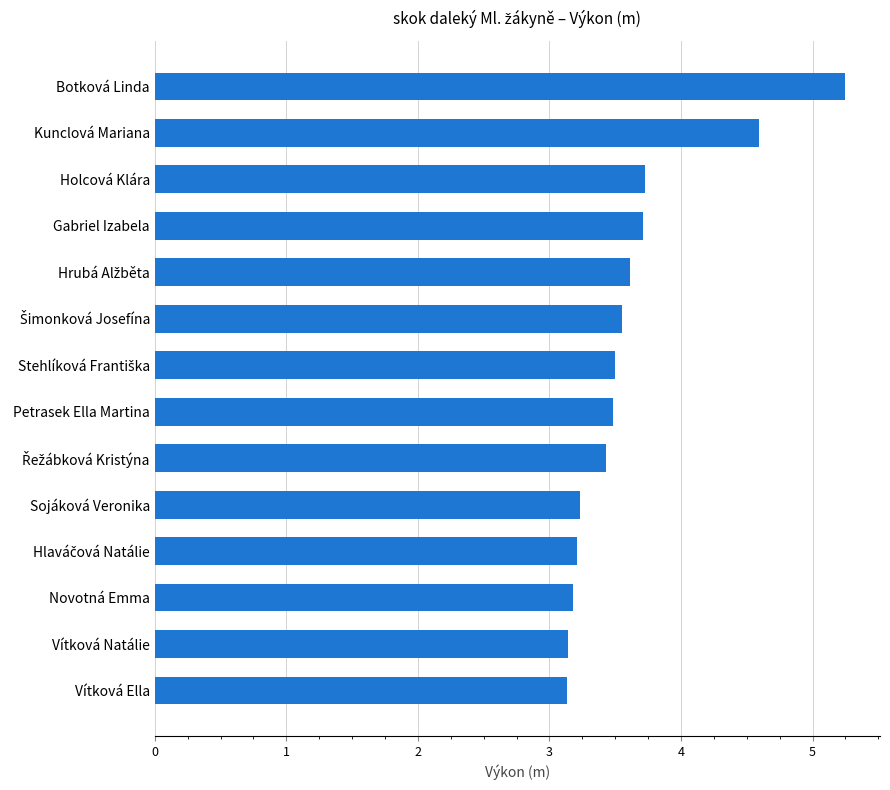

What is the sum of all values?

50.7